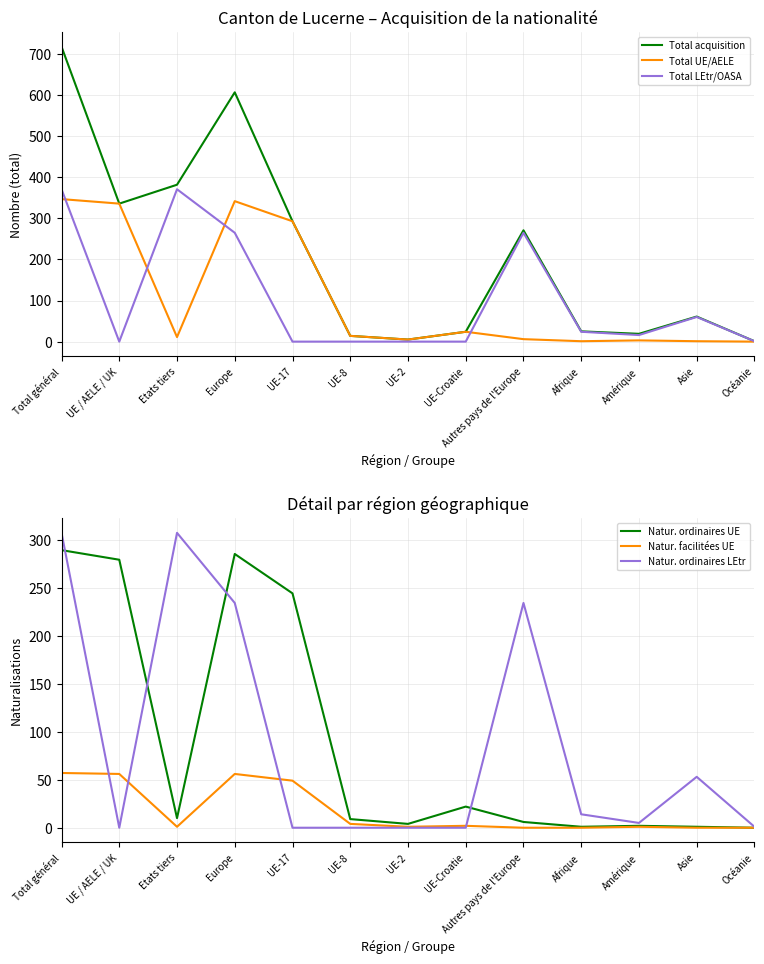

How many interior local peaks does the Total acquisition series have?

3